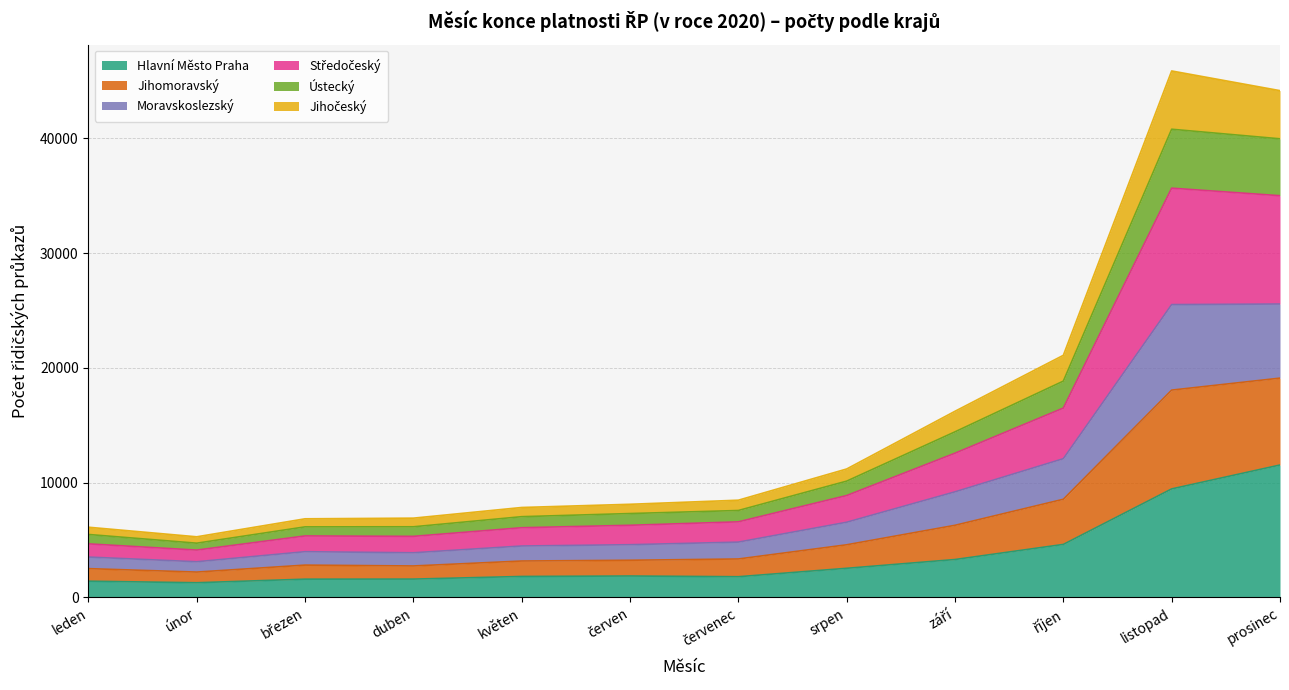

In Jihočeský, how many points are lower than both neighbors (excluding endpoints)?

2